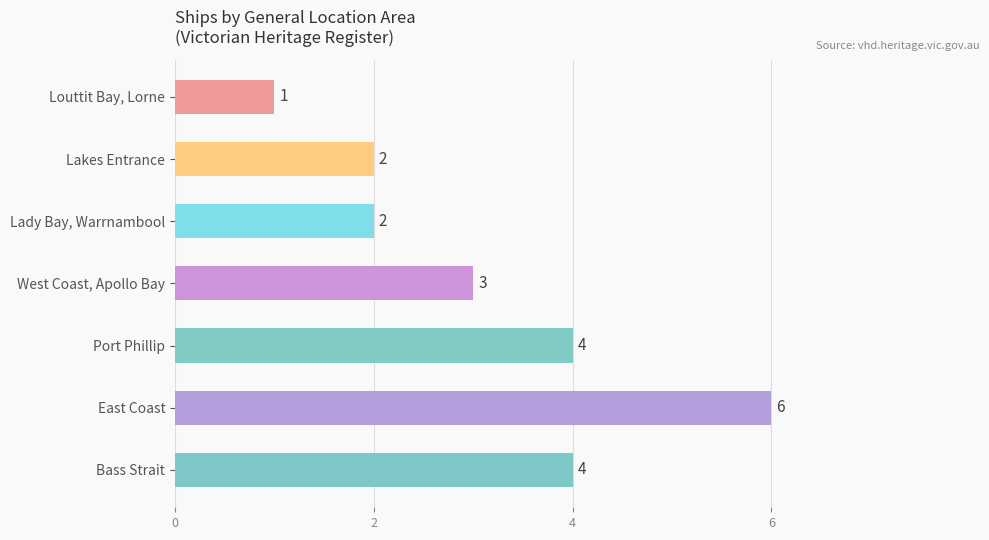

The chart shows a value of 3 at Lady Bay, Warrnambool. True or false?

False